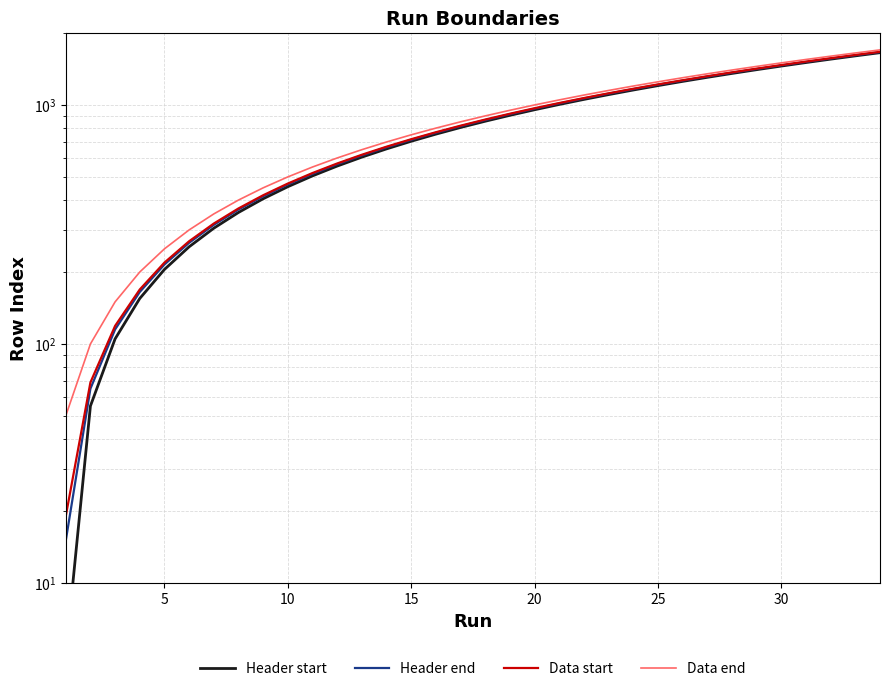

True or false: Header end has more than 1 points higher than both neighbors.

False